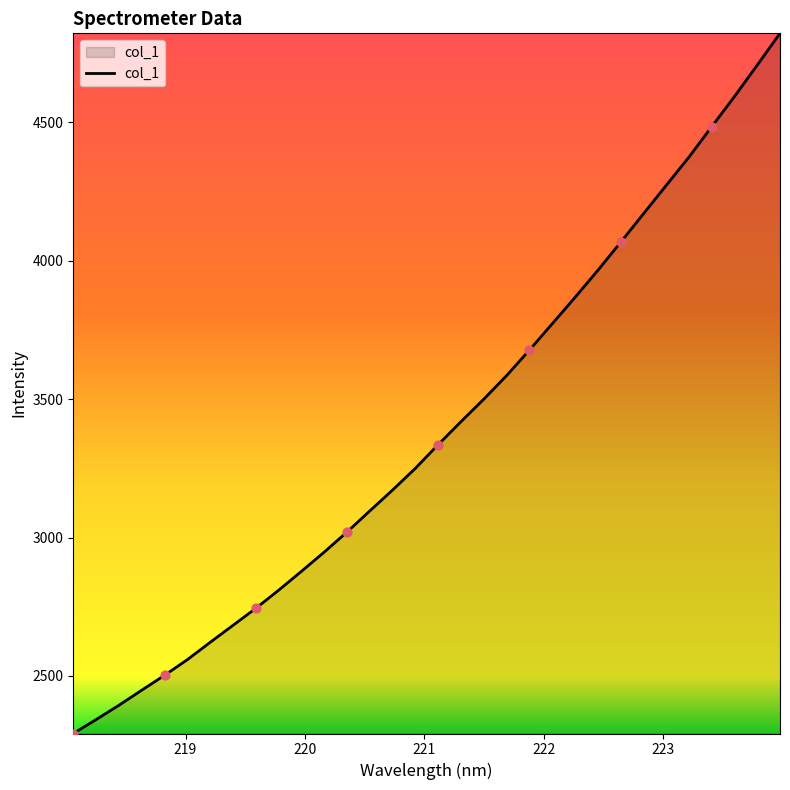

What is the difference between the maximum and minimum values?

2530.0